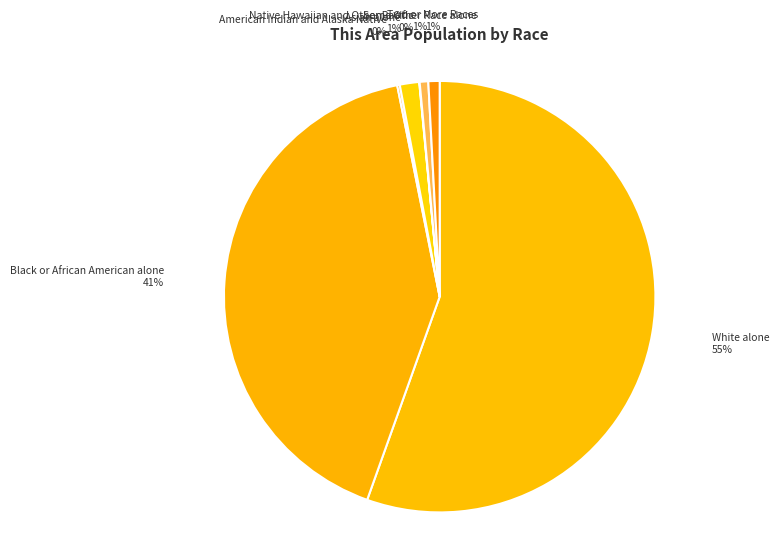

To the nearest percent, what is the average slice percentage?

14%